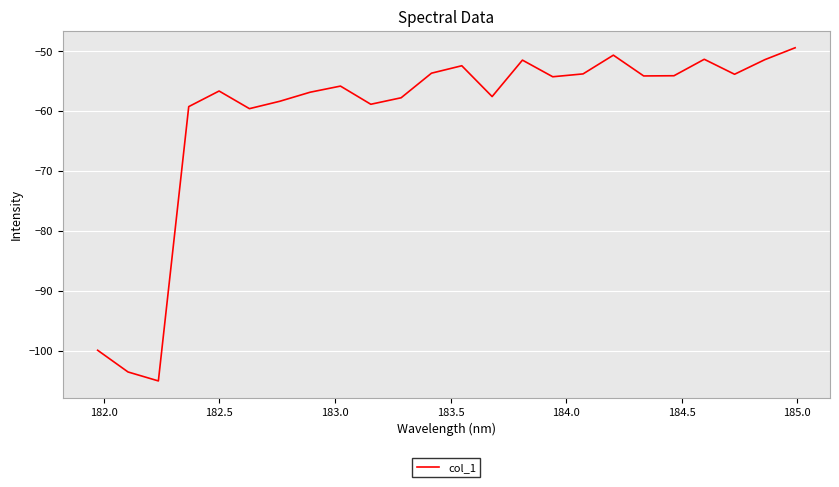

What is the difference between the second highest and second lowest values?

52.9